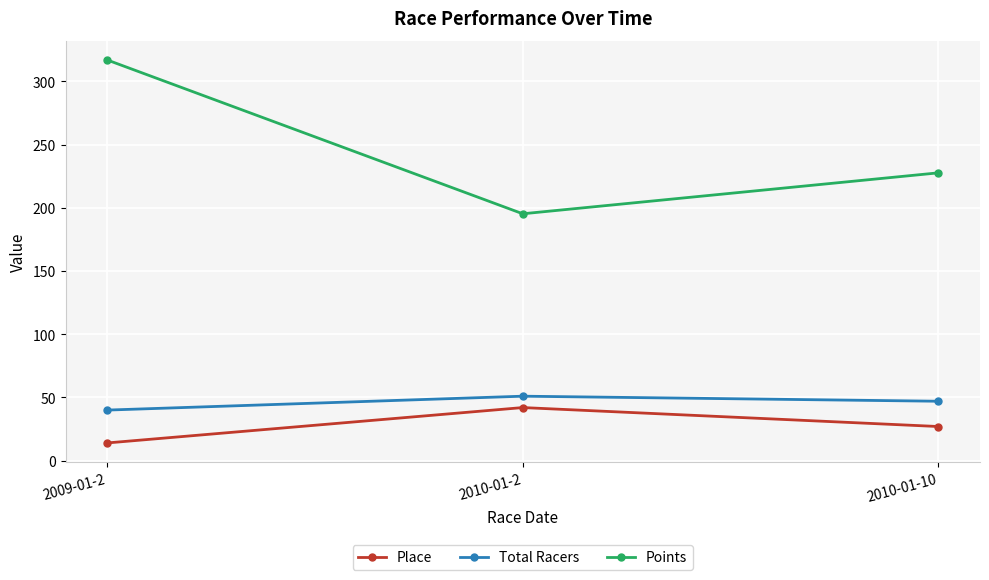

What is the average value of the Points series?

246.7